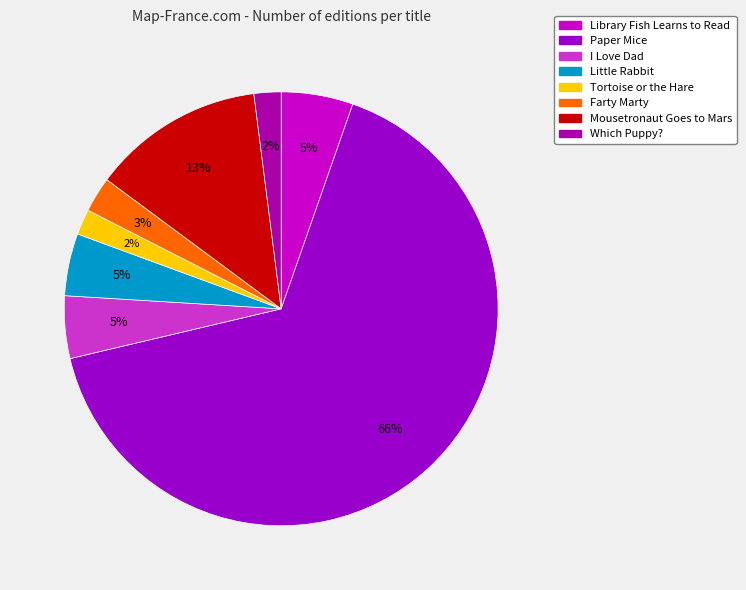

Approximately how many times larger is the value at Paper Mice compared to Farty Marty?

25.0